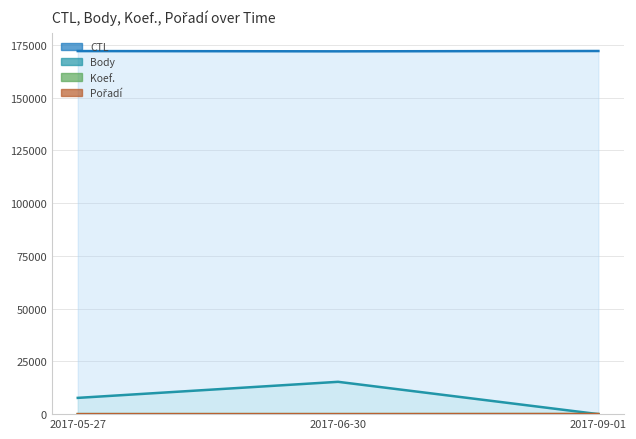

Where is Koef. line nearest to the value 9?

2017-05-27